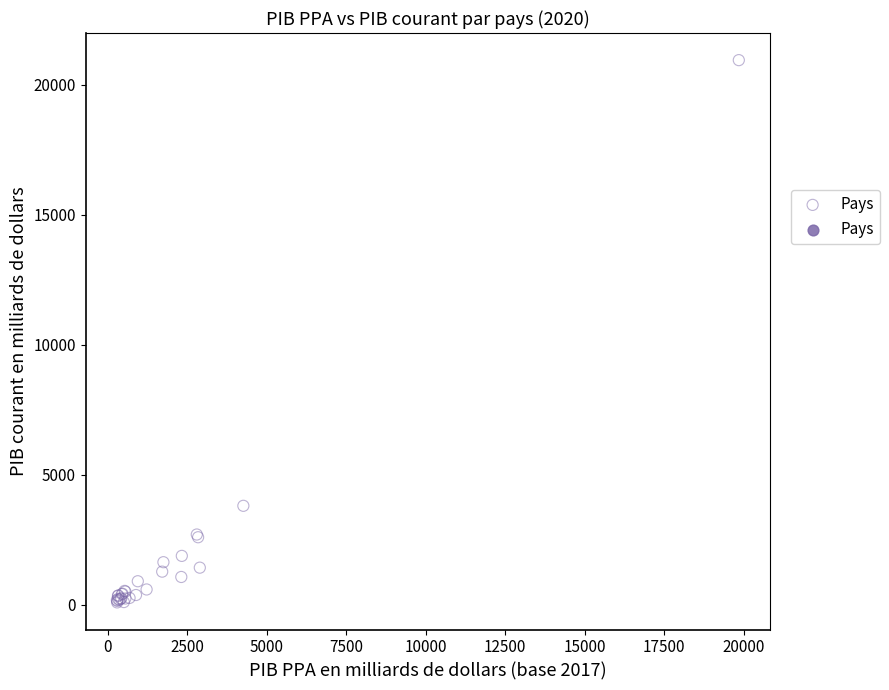

What Y value in the scatter plot is closest to 10517?

3810.6